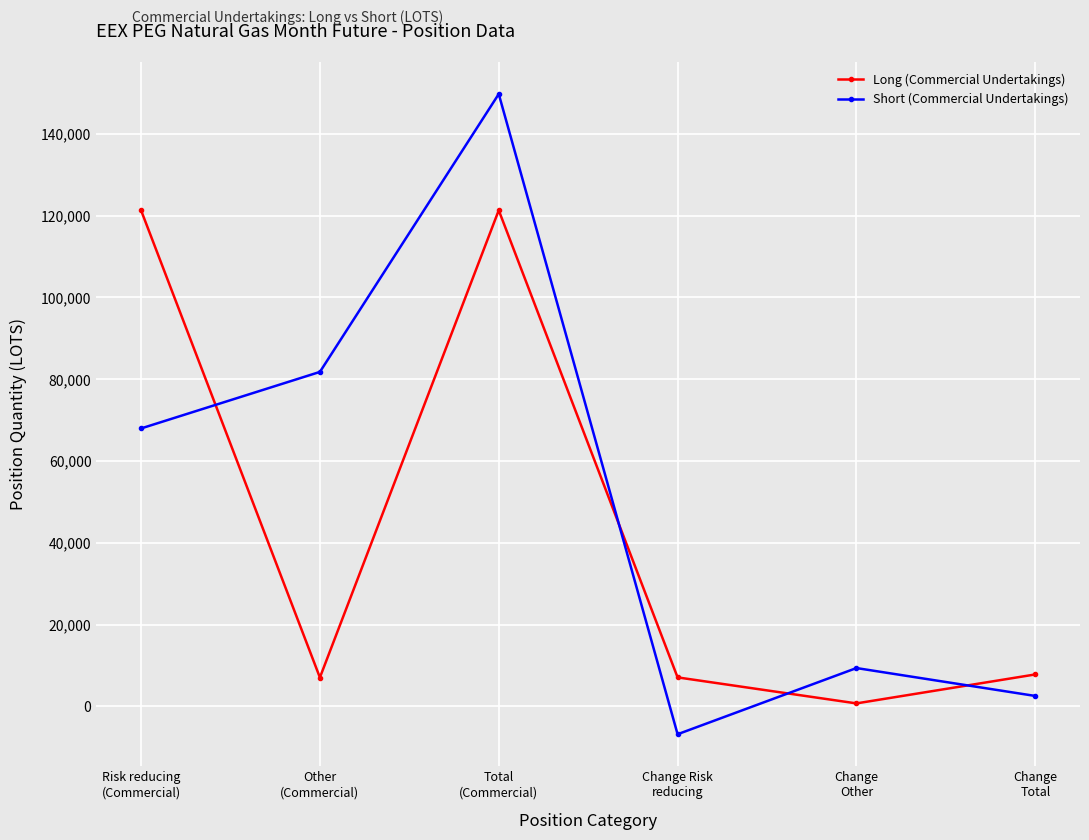

What is the maximum value shown in the chart?

149737.4